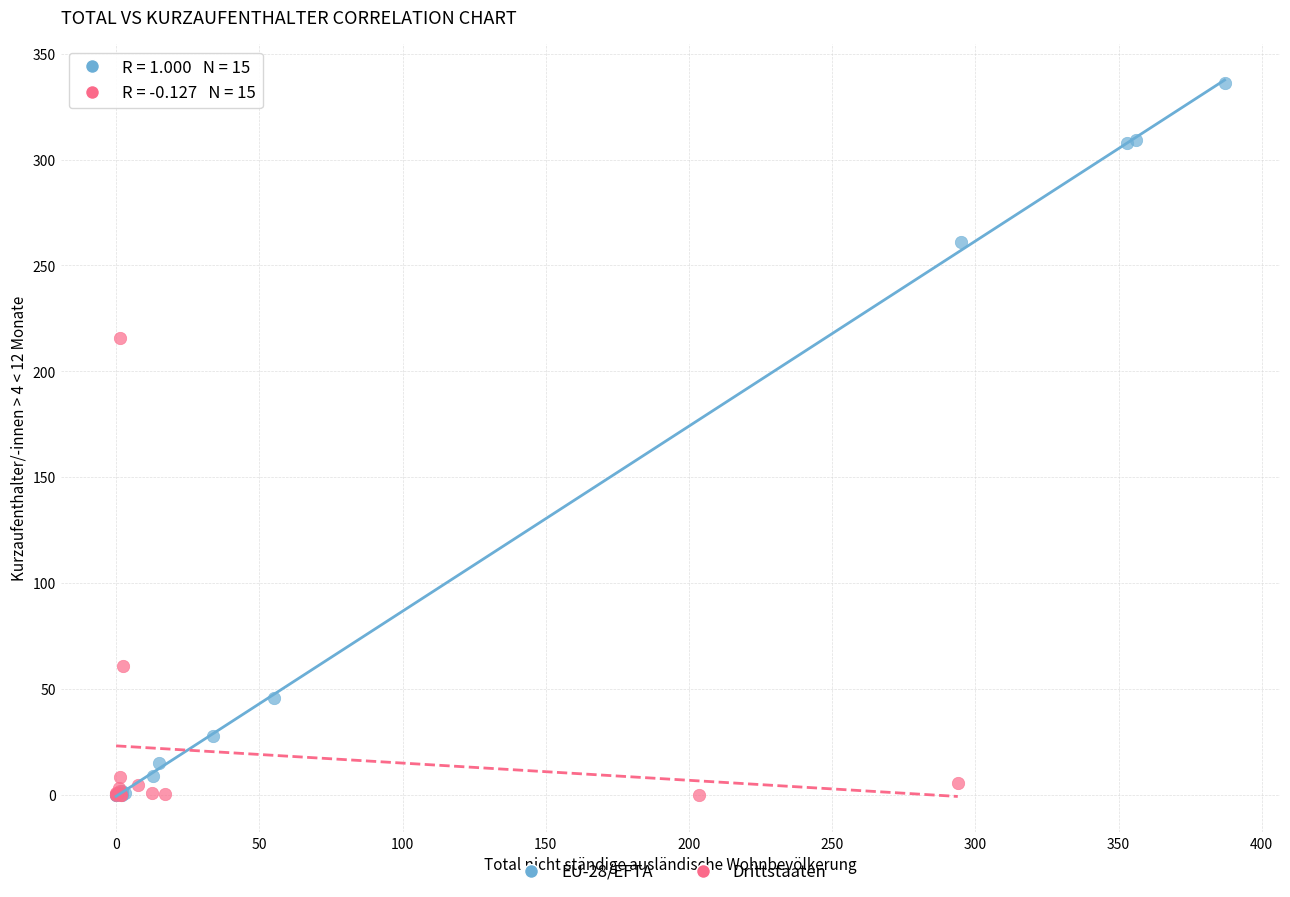

Which series contains the highest Y value?

EU-28/EFTA